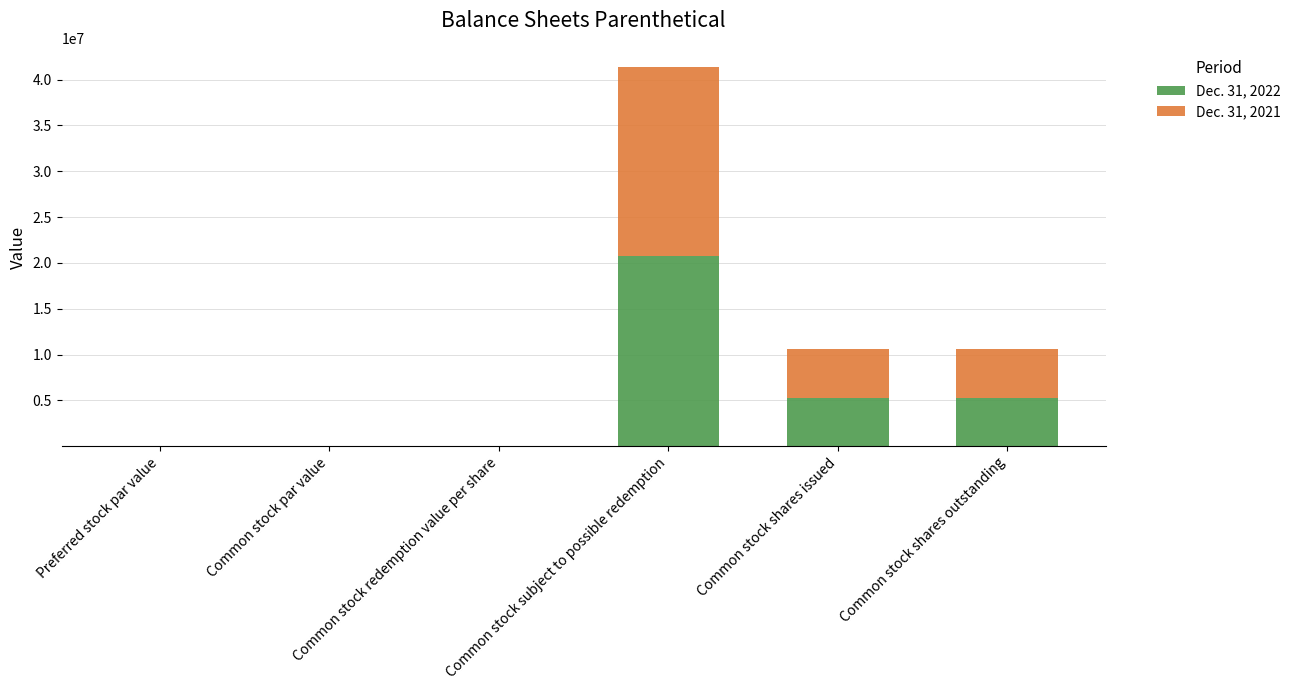

What is the maximum value for Dec. 31, 2022?

20700000.0